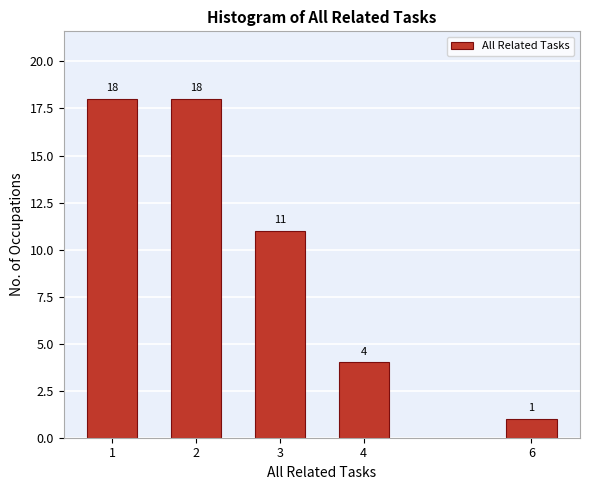

Reading left to right, list all the values displayed in this chart.

18	18	11	4	1